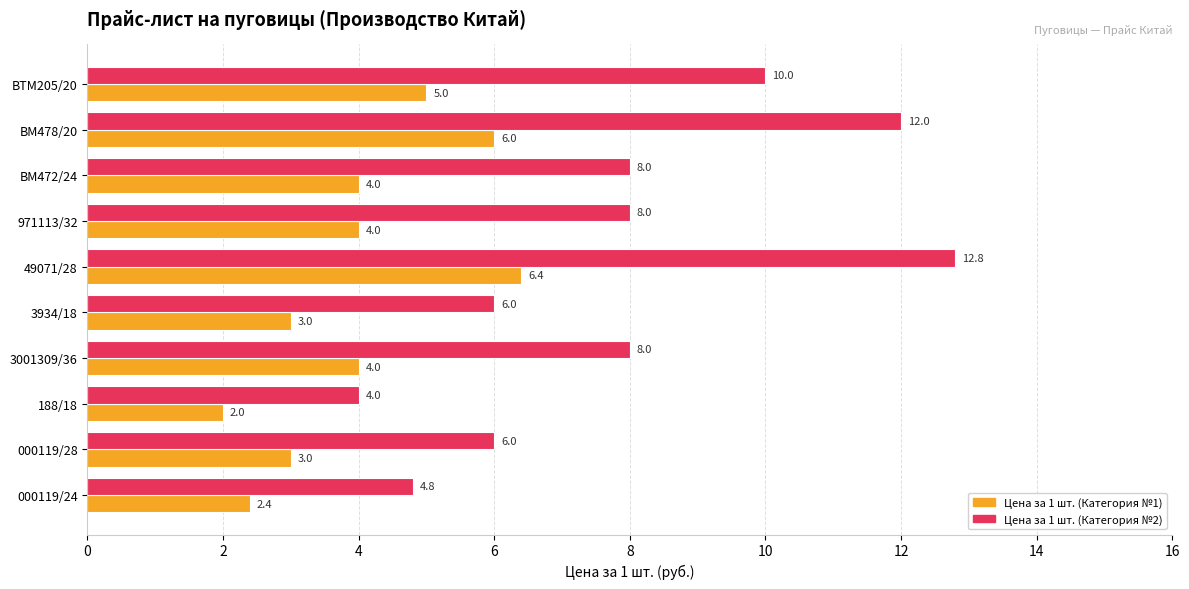

Which category has the lowest value in the Цена за 1 шт. (Категория №1) series?

188/18